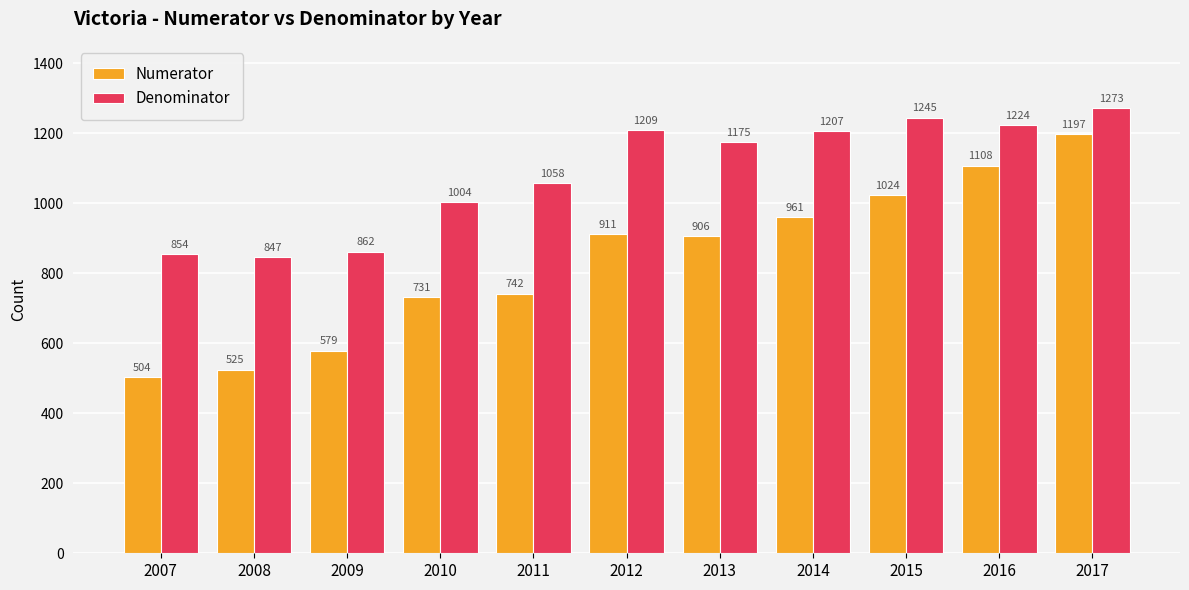

What is the maximum value shown in the chart?

1273